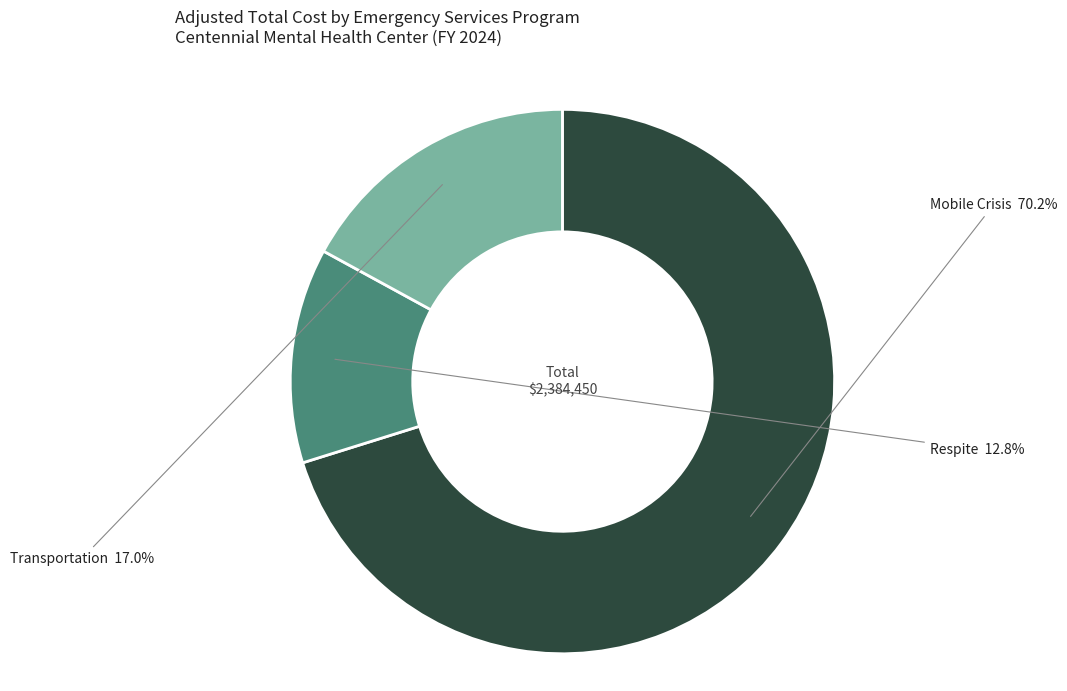

Approximately how many times larger is the value at Transportation compared to Respite?

1.3